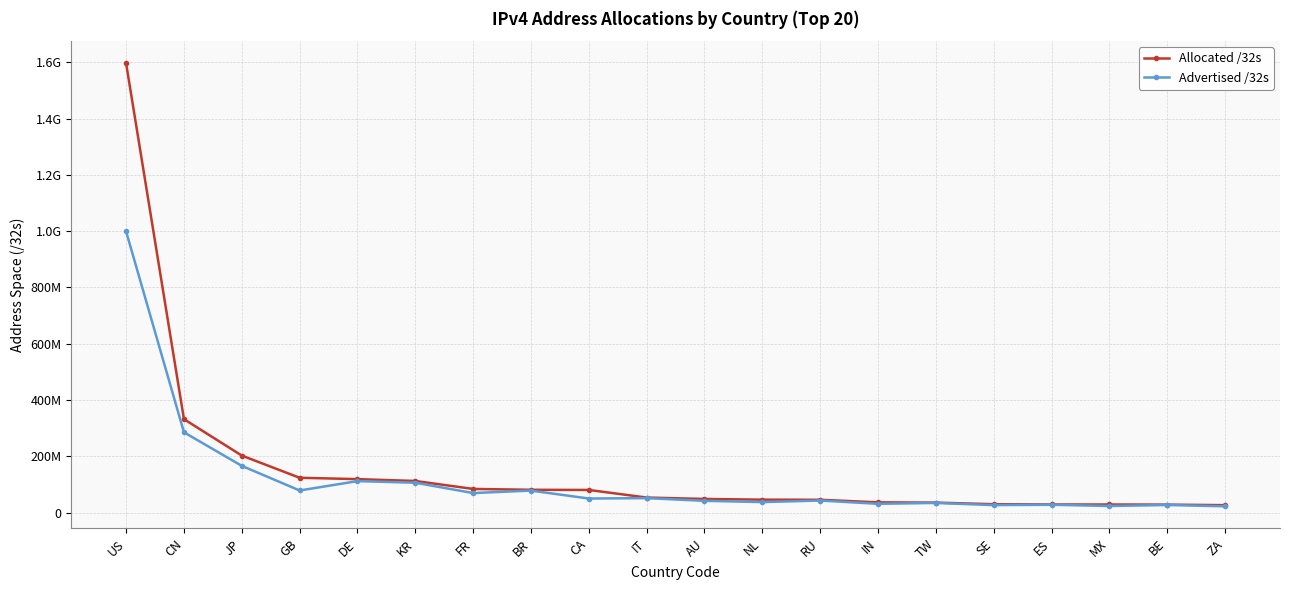

The Allocated /32s series shows 49630686 at ES. True or false?

False